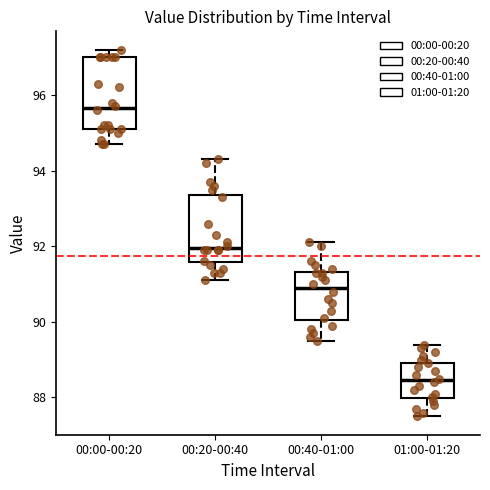

Which box's median line is the highest?

00:00-00:20